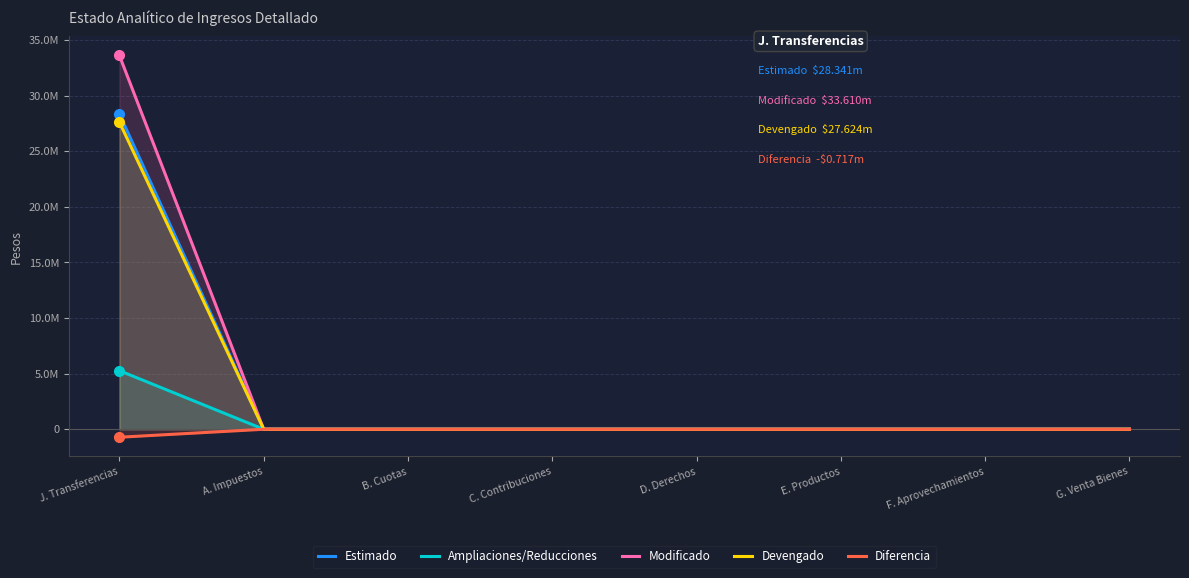

What is the label of the 3rd point from the right?

E. Productos